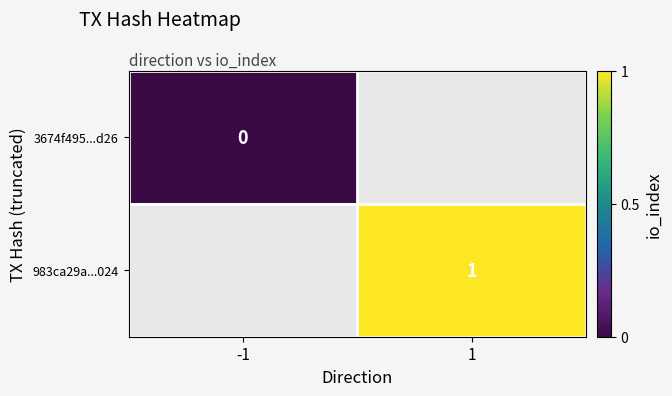

The value of 983ca29a...024 at 1 is 1. True or false?

True